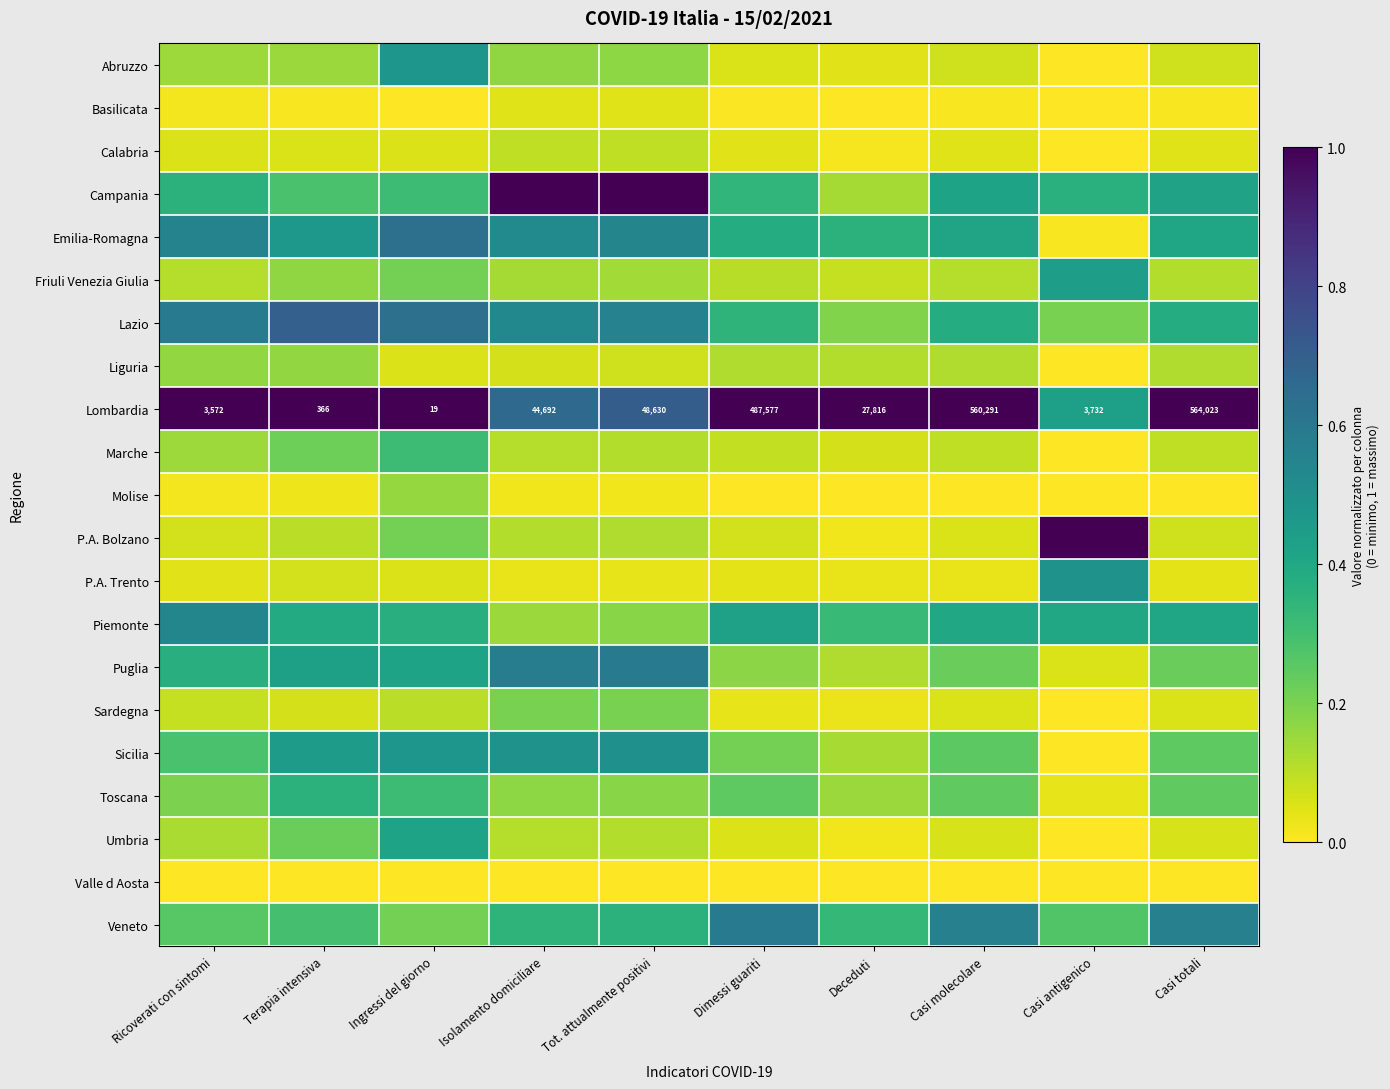

Between Deceduti and Ingressi del giorno, which is larger?

Ingressi del giorno